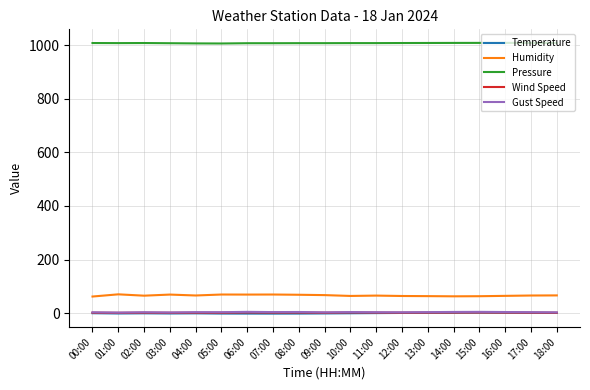

What is the lowest value of the Pressure series?

1005.7